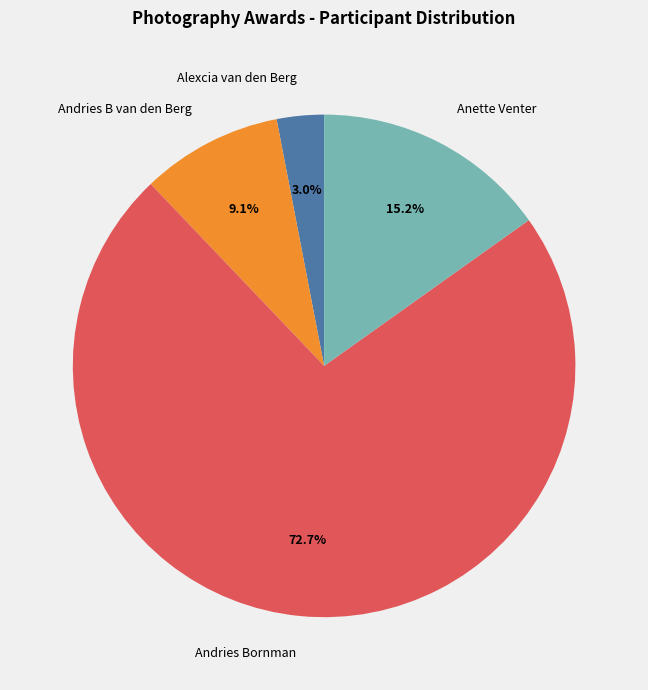

How many segments does this pie chart have?

4